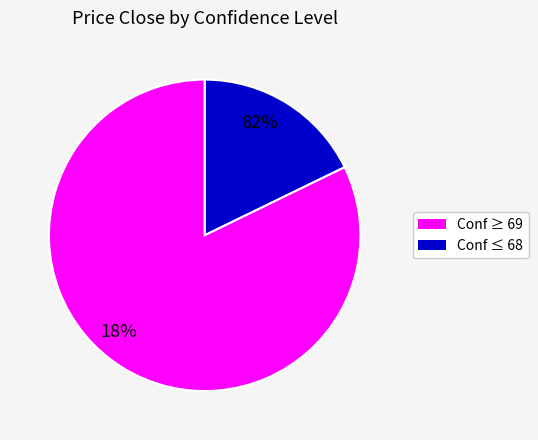

Which category has the smallest portion of the pie?

68